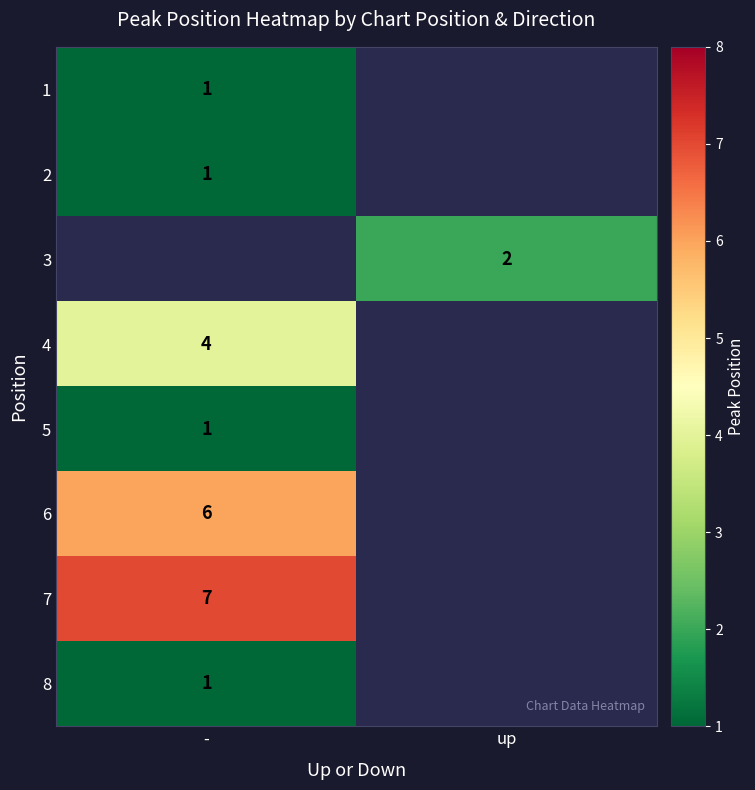

Which has a higher value, - or up?

up